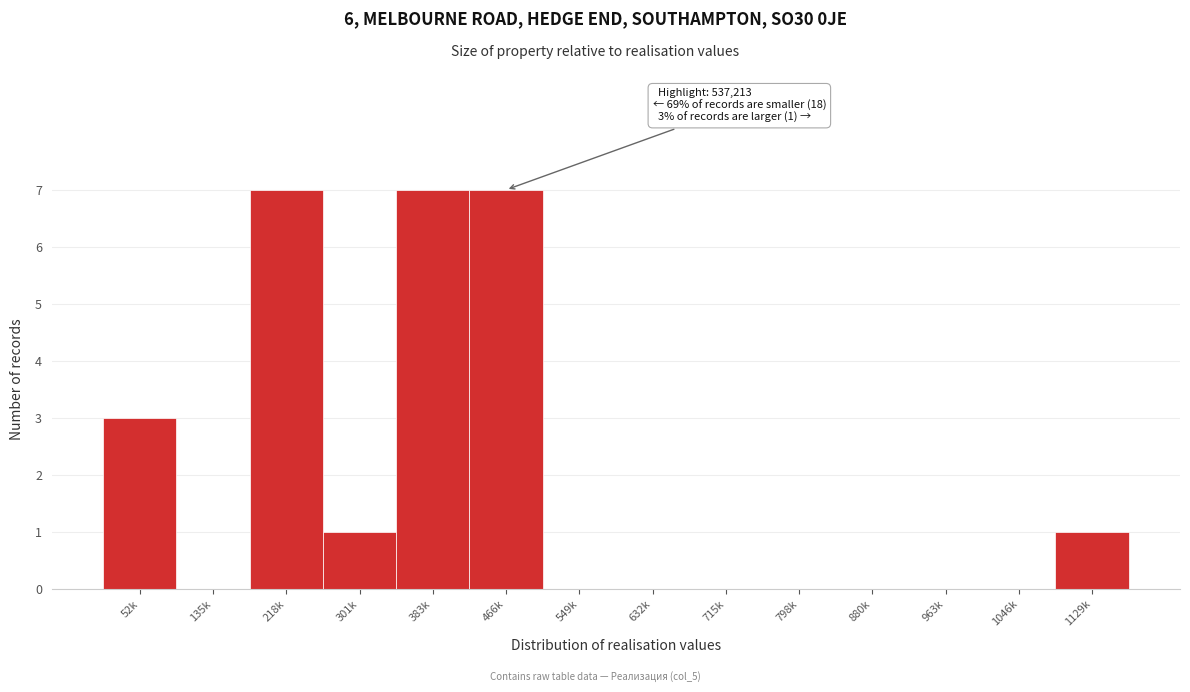

Reading left to right, extract all data points from this chart.

52k=3	135k=0	218k=7	301k=1	383k=7	466k=7	549k=0	632k=0	715k=0	798k=0	880k=0	963k=0	1046k=0	1129k=1